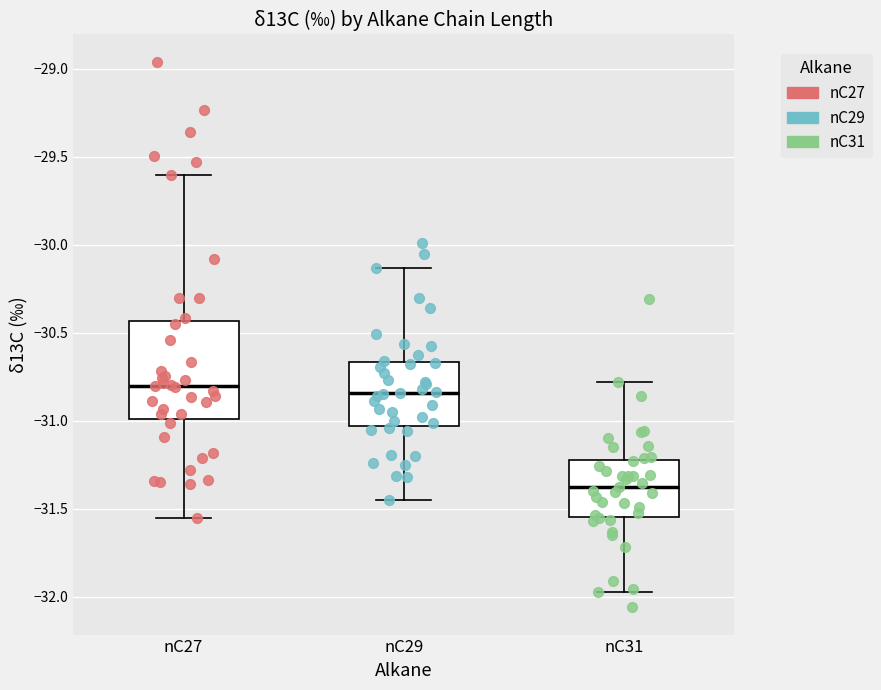

Where does the lower whisker of the box for nC27 end on the y-axis? The values are not printed on the chart, so give them approximately, as read against the axis.

-31.55